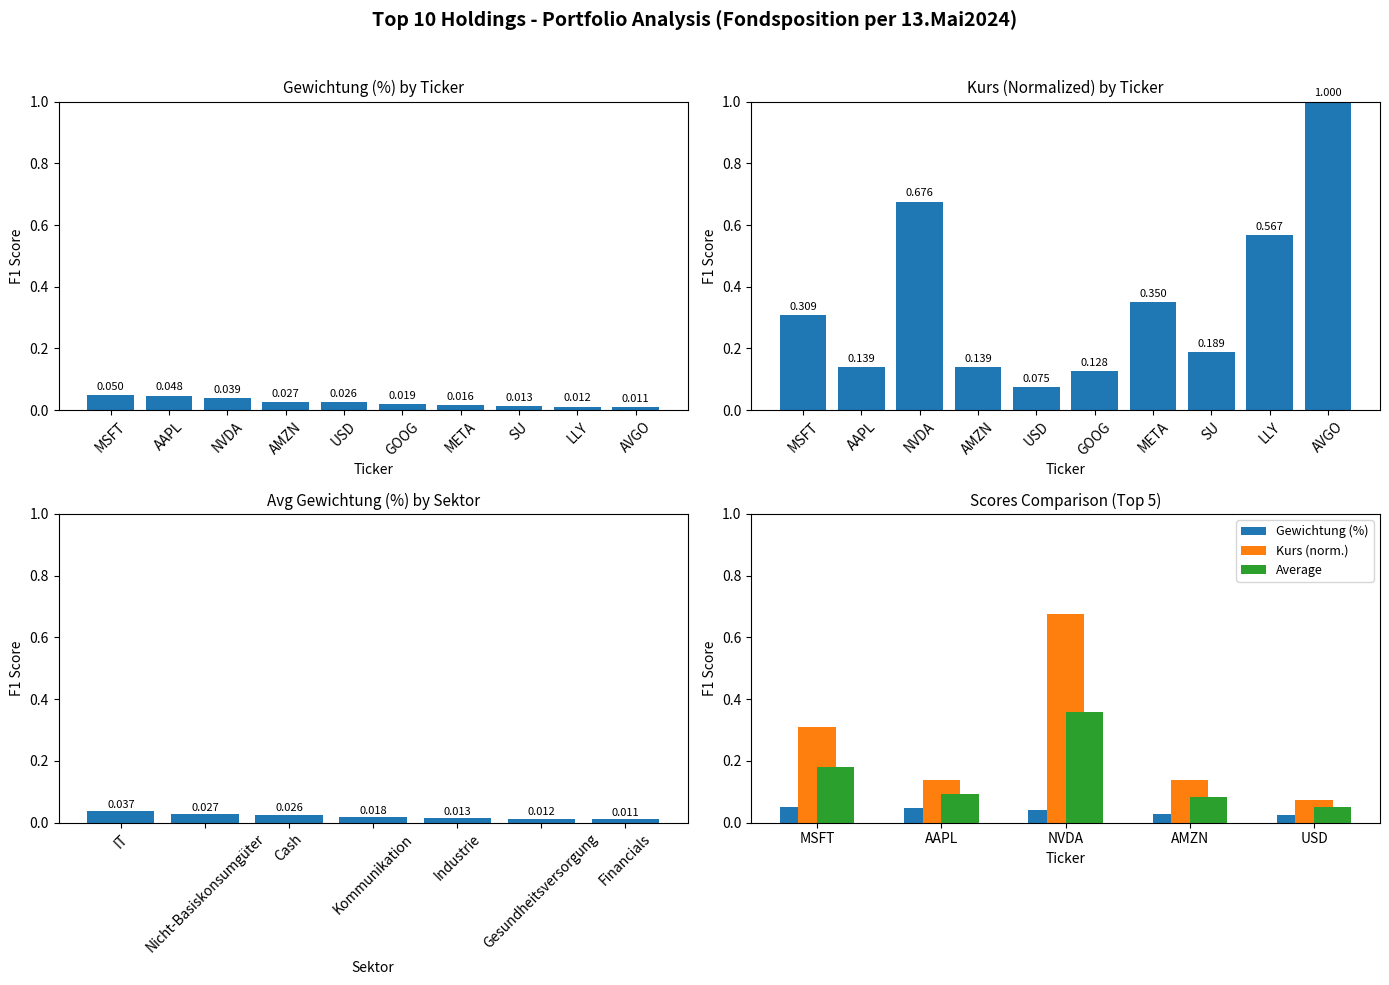

The value of Gewichtung (%) at AAPL is 0.0. True or false?

True